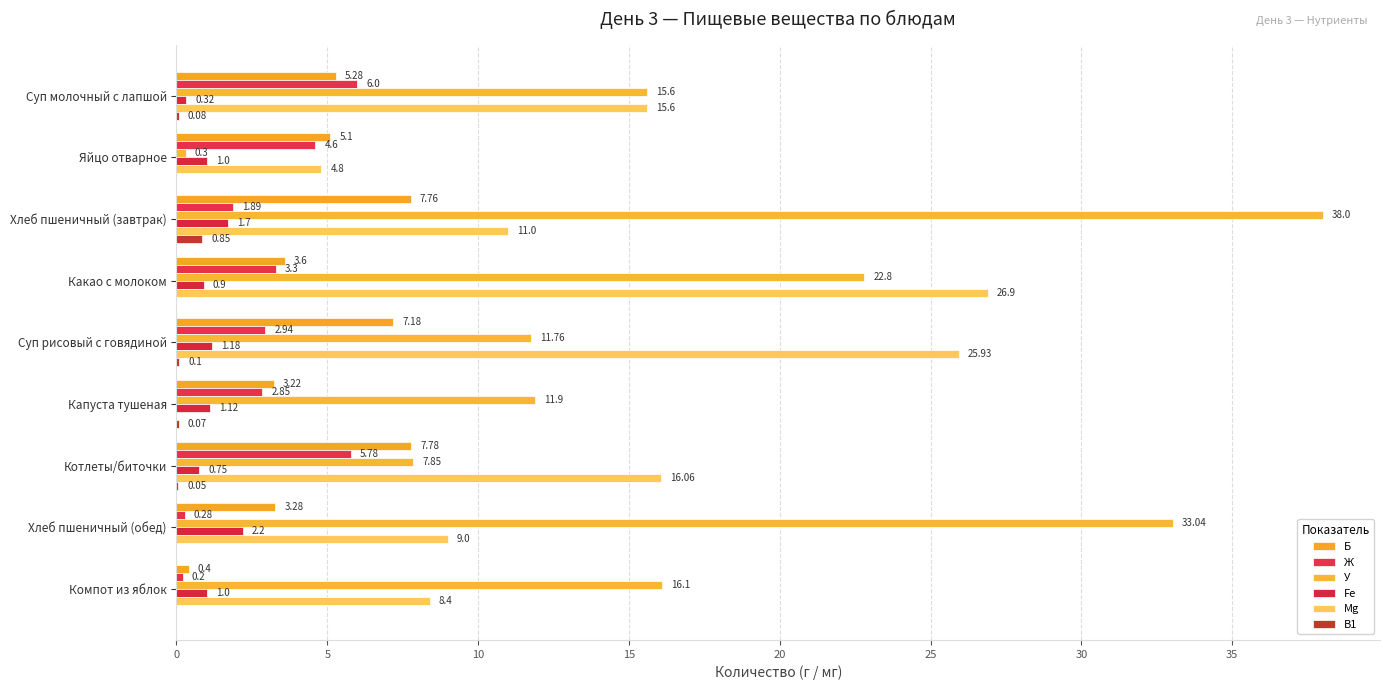

At which label is Б closest to 4?

Какао с молоком